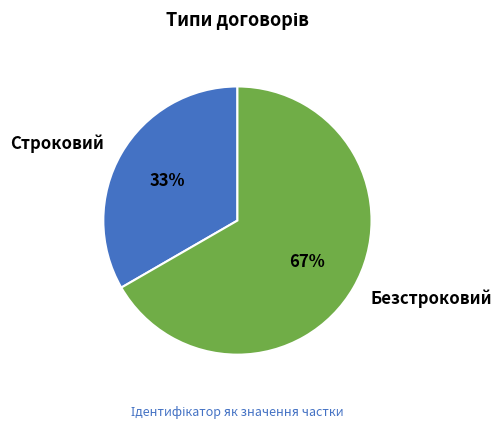

Rank the categories by value from lowest to highest.

Строковий, Безстроковий